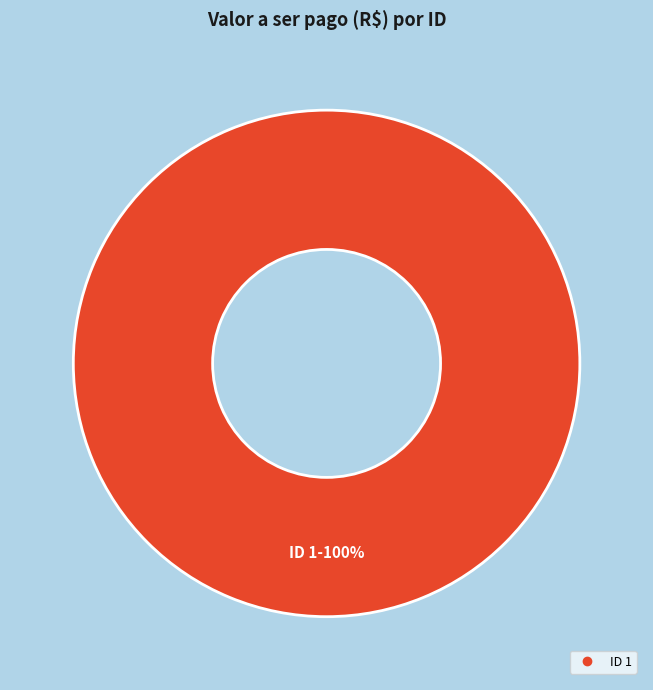

How many segments does this pie chart have?

1